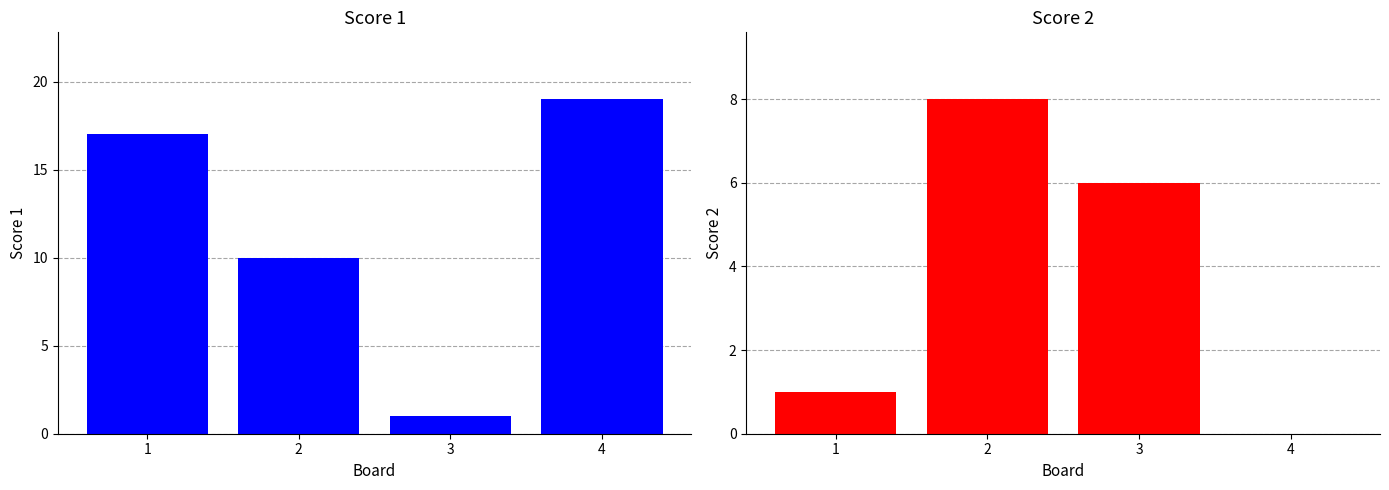

How many data points in Score 2 are above 6?

1